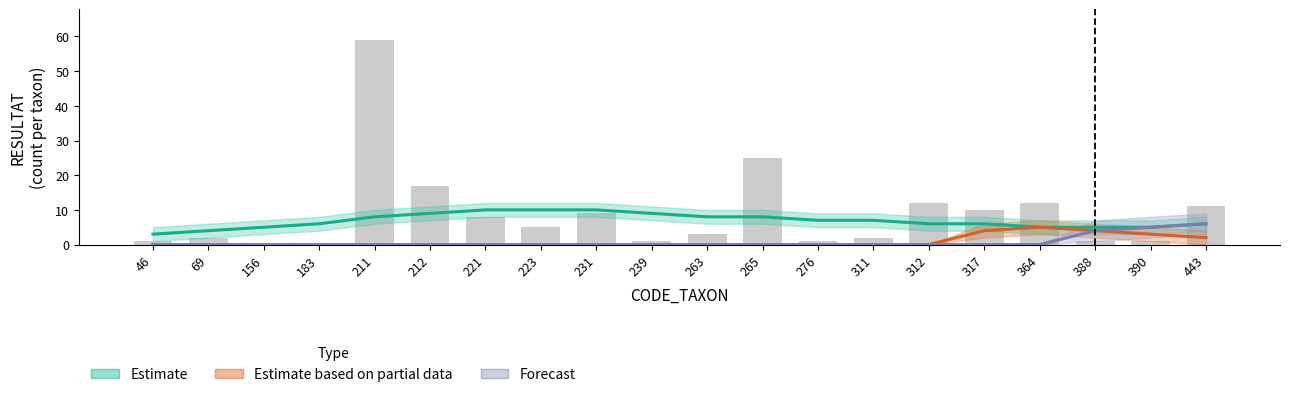

What is the spread (max minus min) of values at 69?

4